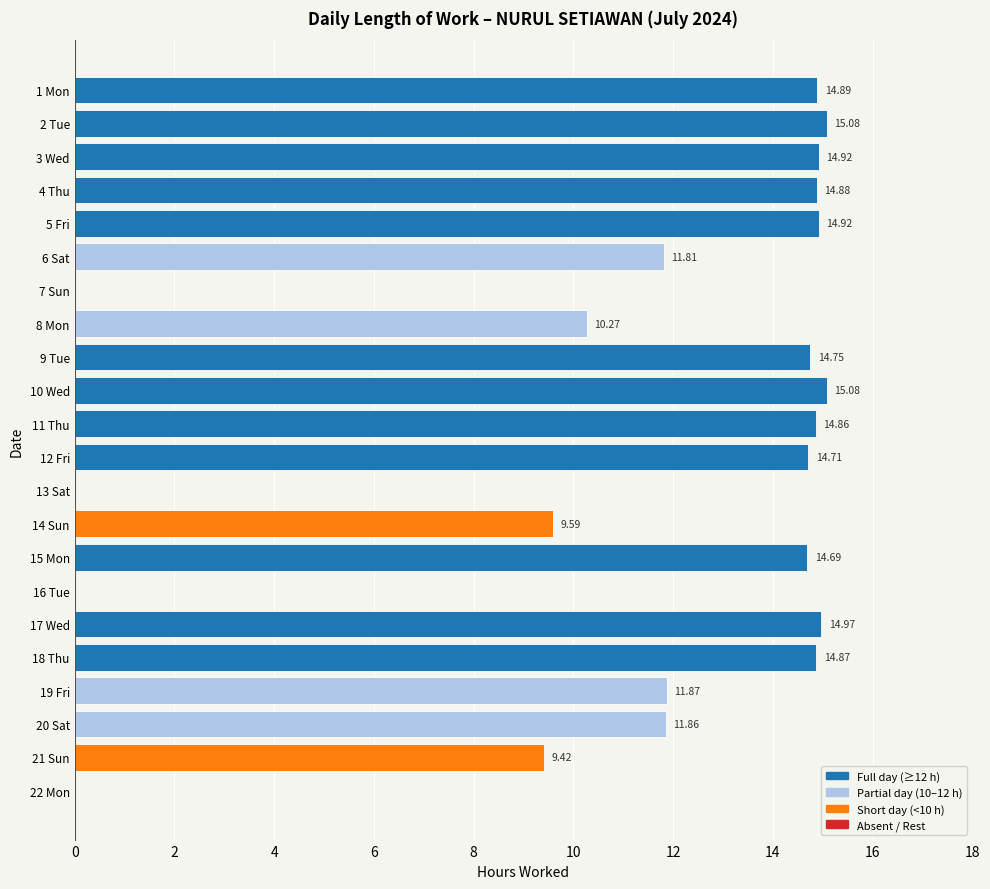

True or false: the data shows 23.0 at 10 Wed.

False